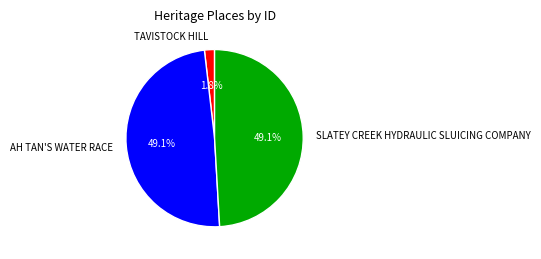

Does AH TAN'S WATER RACE represent more than half of the total?

No